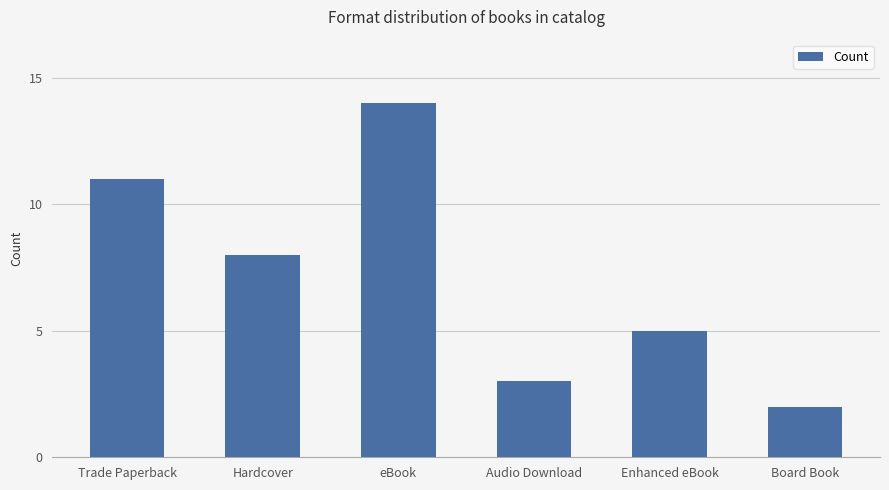

How many data points are less than 8?

3